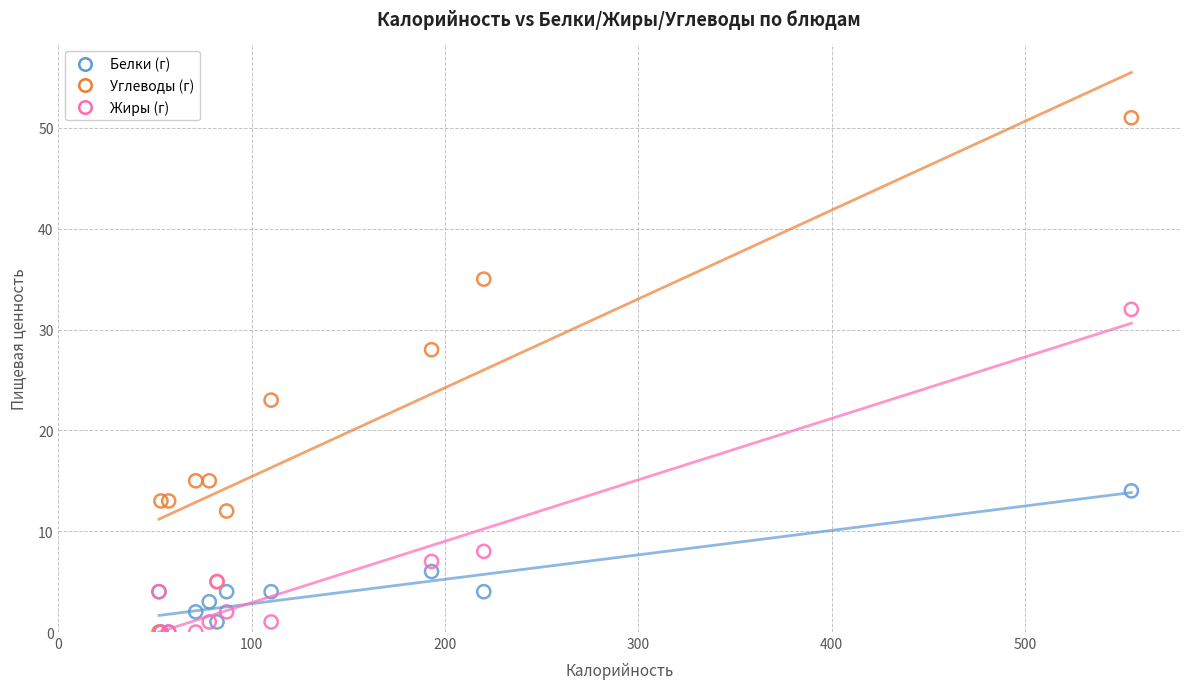

In the Углеводы (г) series, what Y value is closest to 25?

23